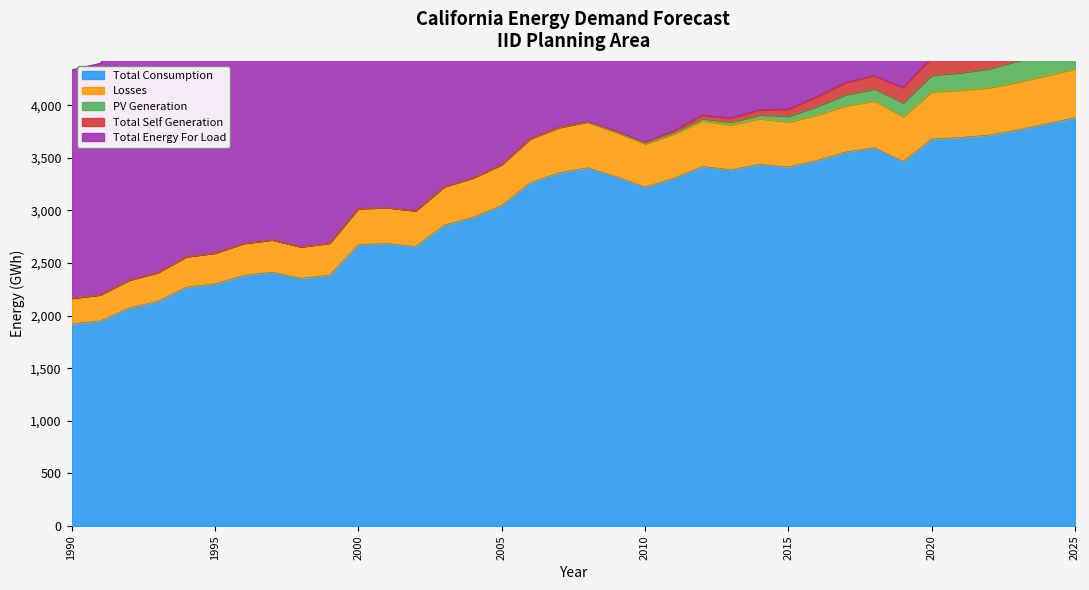

Which series has the largest total across all categories?

Total Energy For Load